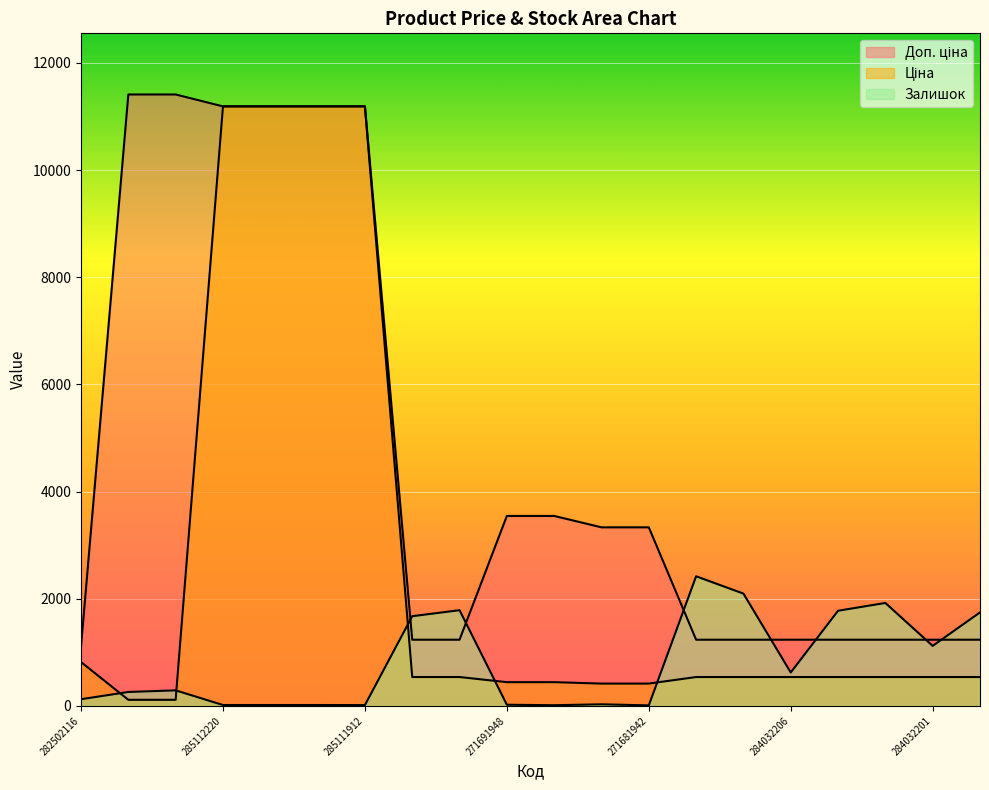

How many data points in Ціна are less than 539?

6